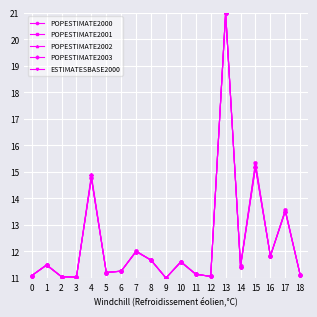

Where is the first local maximum for POPESTIMATE2000?

1